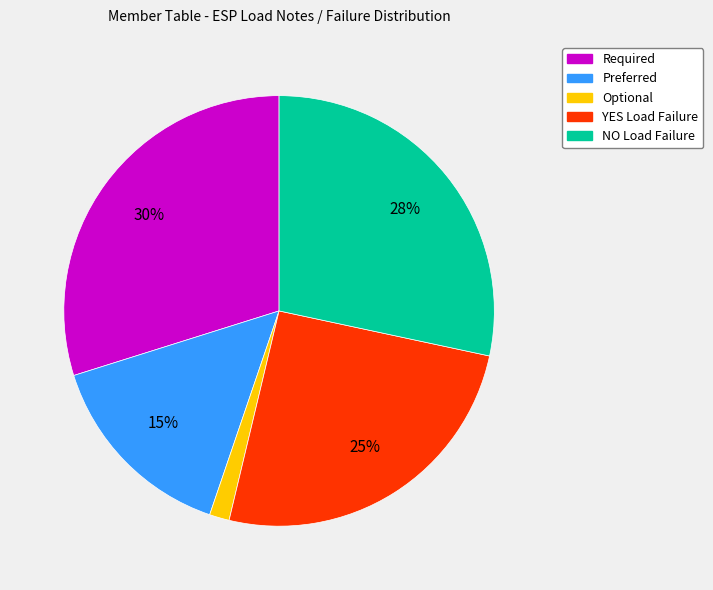

Is there any slice that represents more than half of the pie?

No